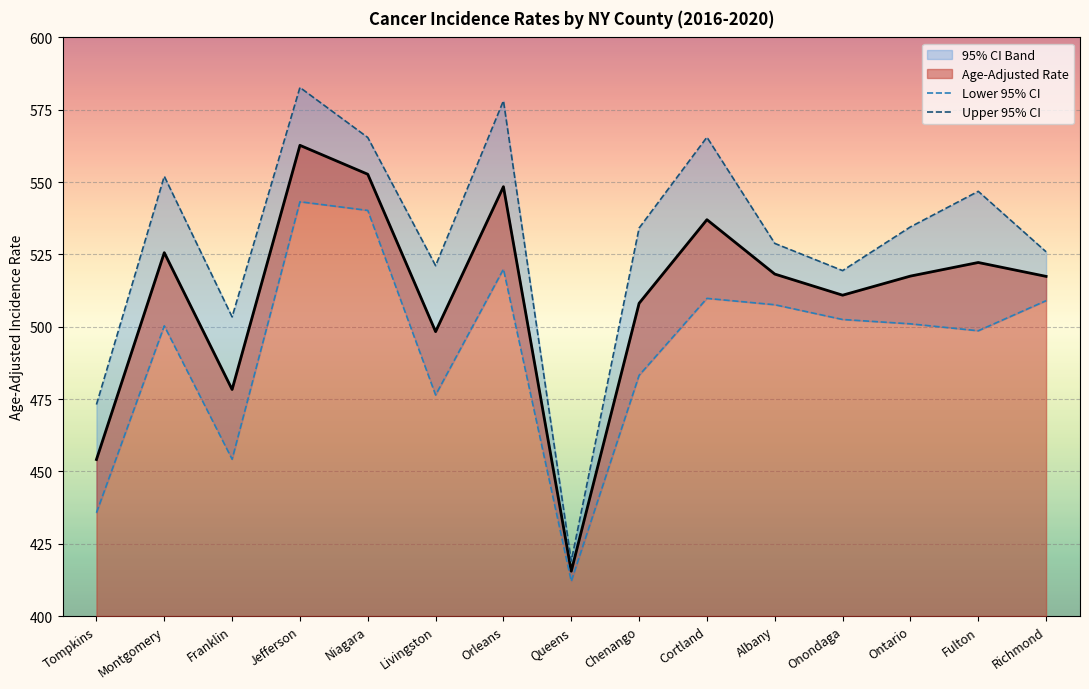

Which category has the lowest value in the Lower 95% CI series?

Queens